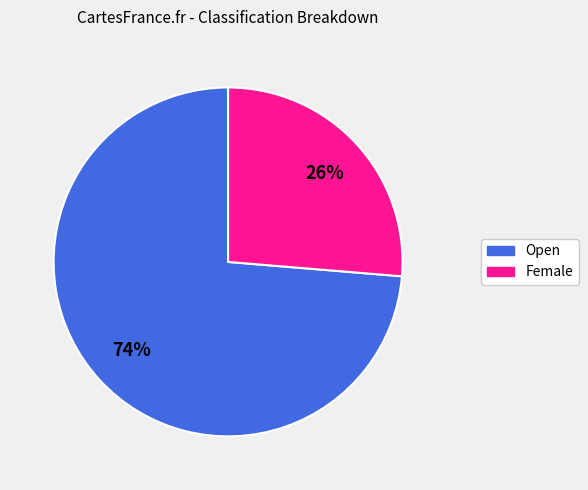

Is it true that Female is 26% of the pie?

True